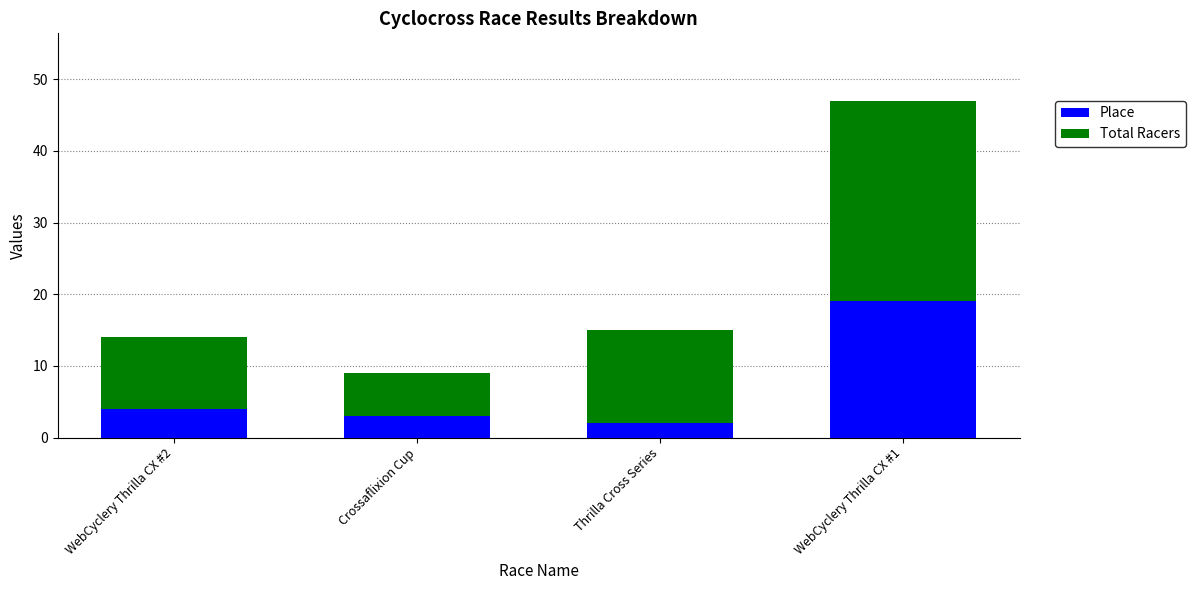

At which category is the sum across all series the highest?

WebCyclery Thrilla CX #1